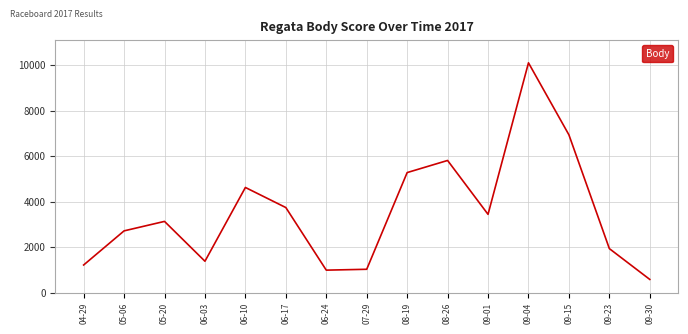

Read the value at 09-23, to the nearest 10.

1940